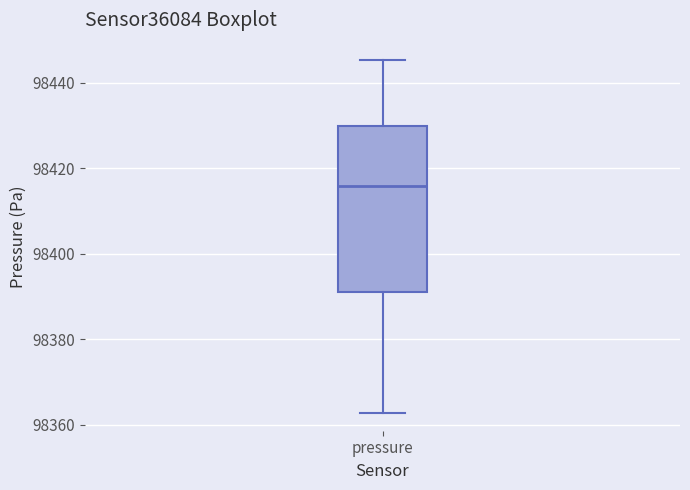

Where does the lower whisker of the box for pressure end on the y-axis? The values are not printed on the chart, so give them approximately, as read against the axis.

98362